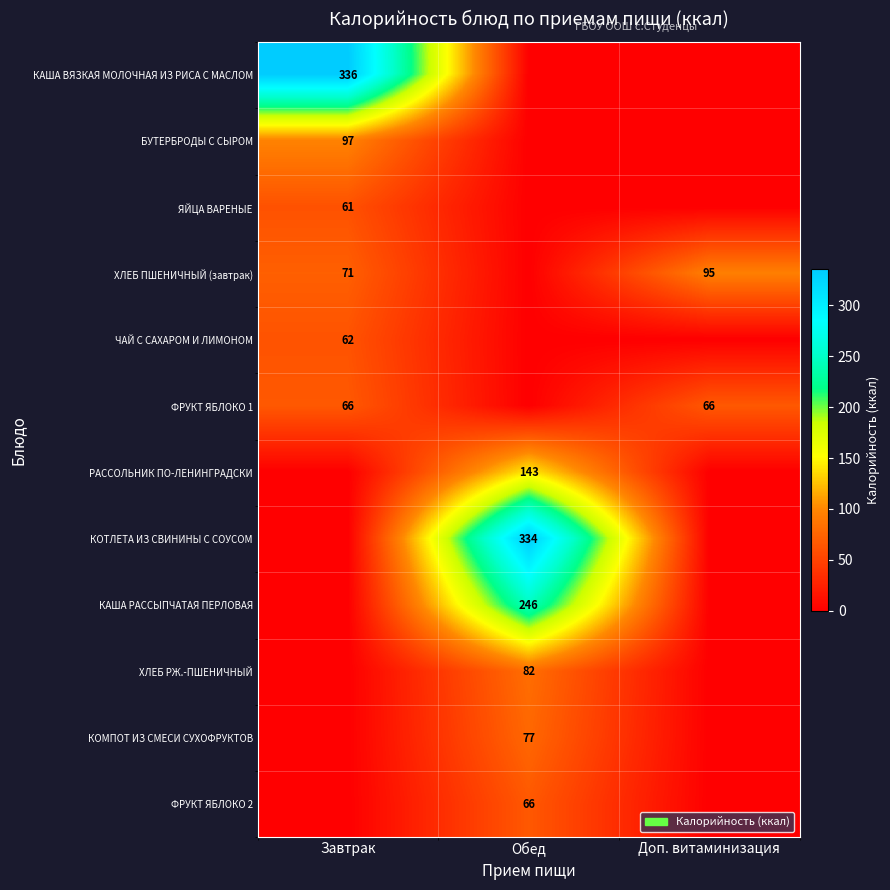

Is it true that ФРУКТ ЯБЛОКО 2 equals 66 at Обед?

True